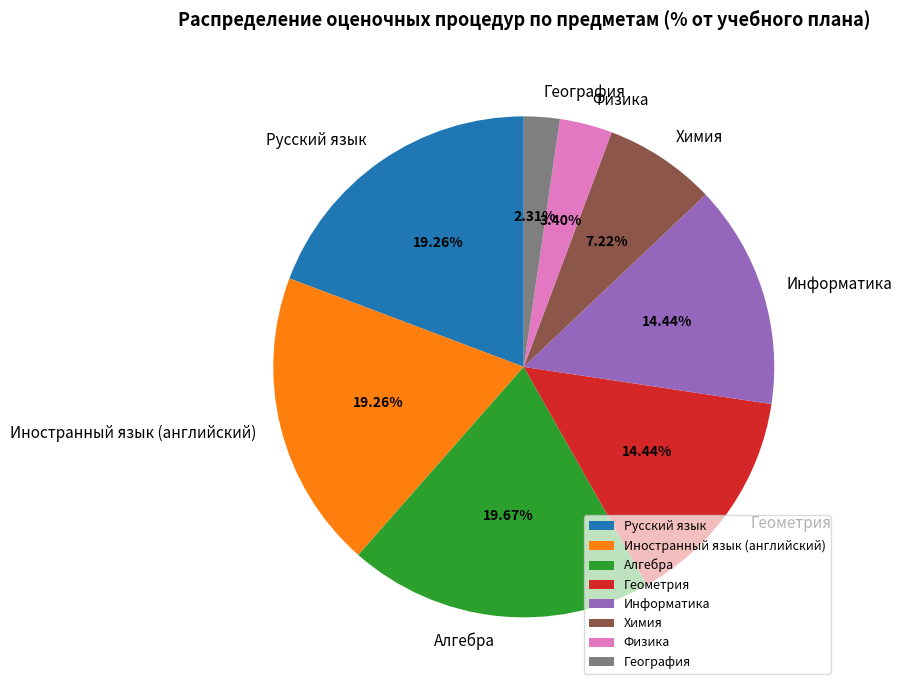

How many segments does this pie chart have?

8